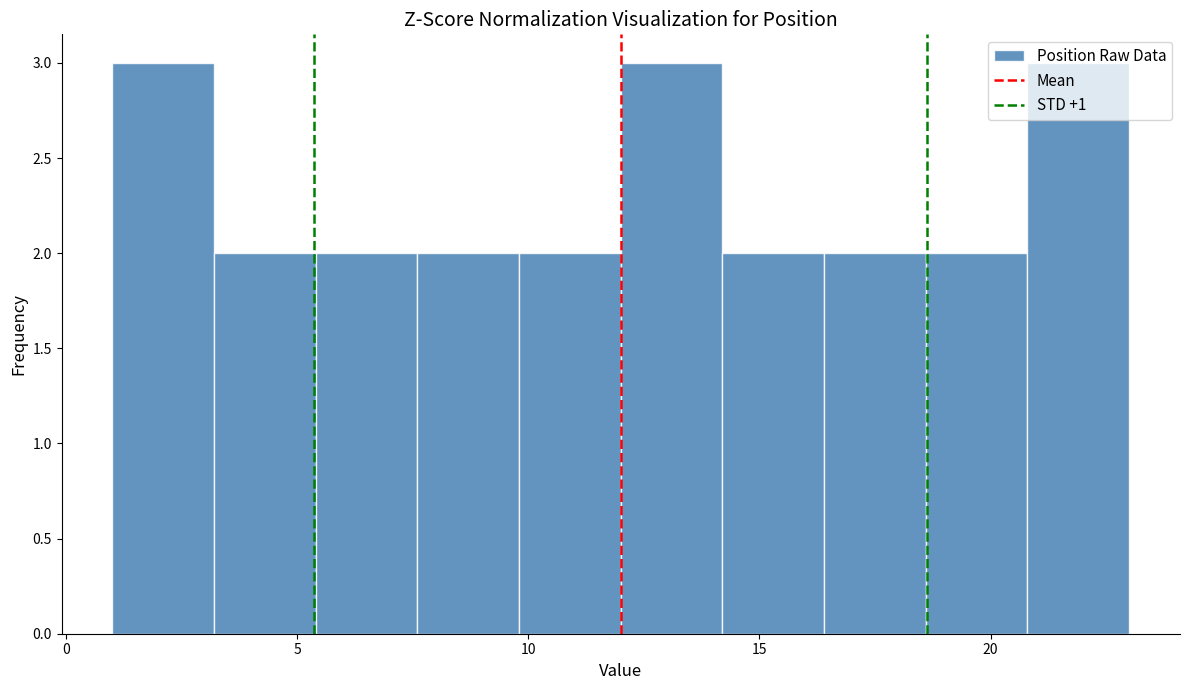

What is the height of the bar covering 14.2 to 16.4 on the x-axis? Neither the bar edges nor the heights are printed on the chart, so give them approximately, as read against the axes.

2